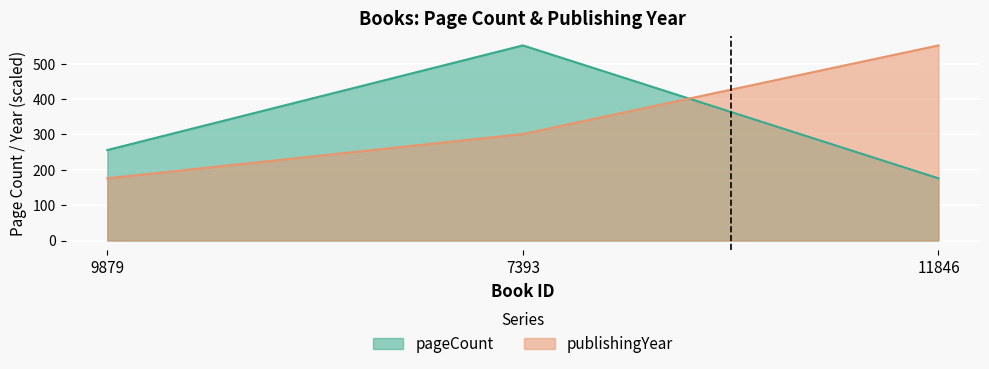

Rank the series by their maximum value, from highest to lowest.

pageCount, publishingYear